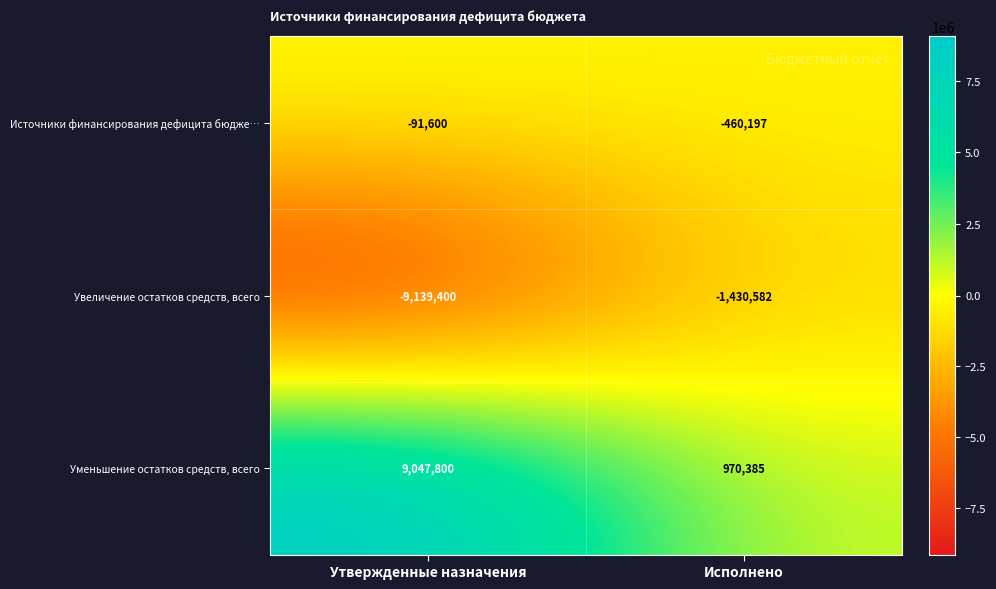

How many data points in Источники финансирования дефицита бюдже… are less than -91600?

1